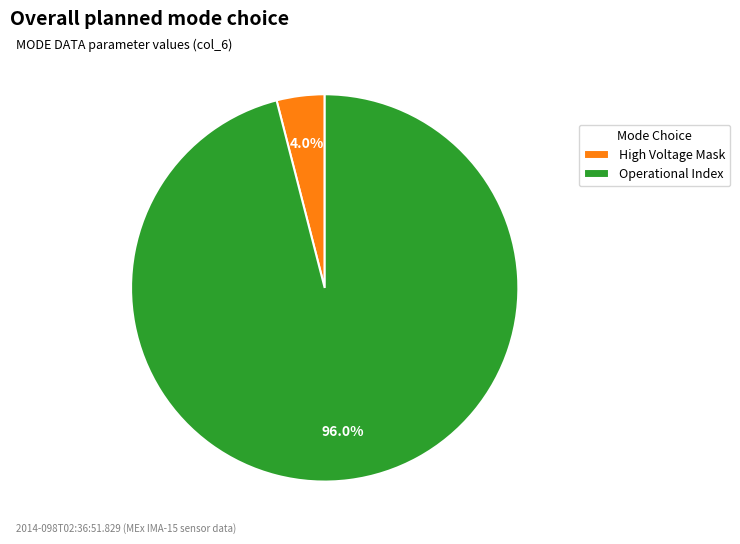

What is the smallest slice in the pie chart?

High Voltage Mask